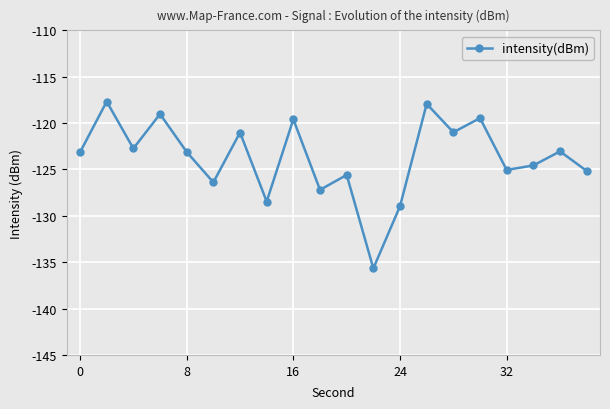

How many distinct data groups are displayed?

1